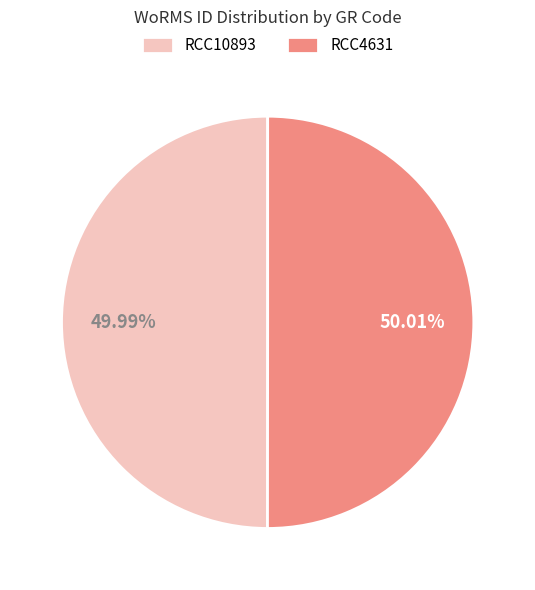

What percentage is the RCC10893 slice, to the nearest percent?

50%